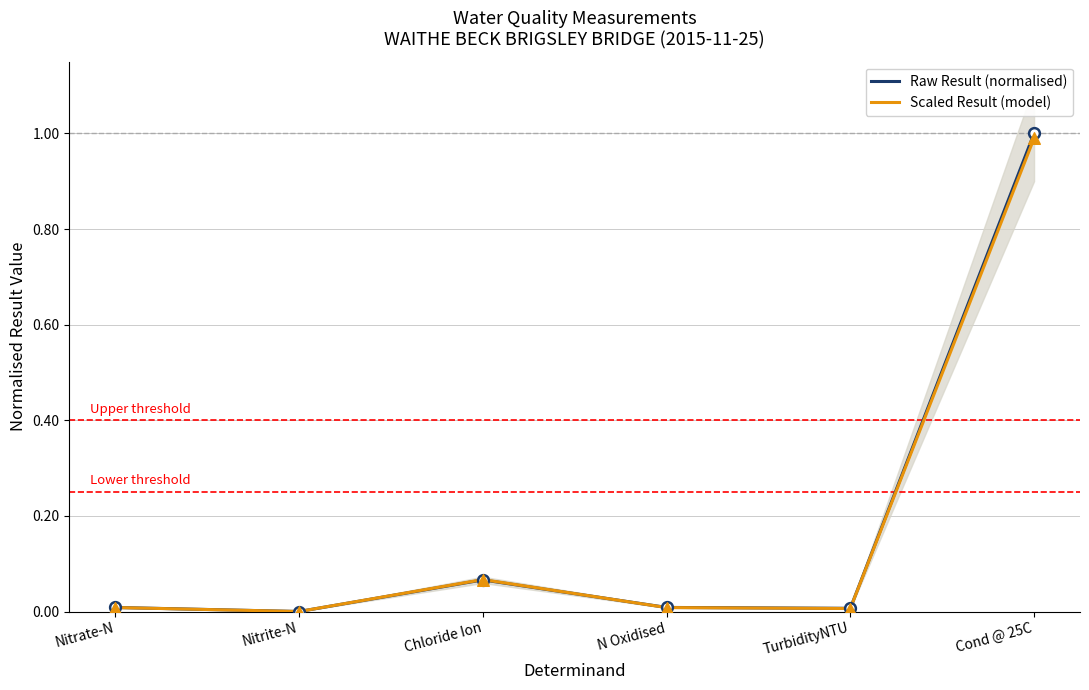

Is the value of Scaled Result (model) at N Oxidised greater than the value of Raw Result (normalised) at Nitrate-N?

No